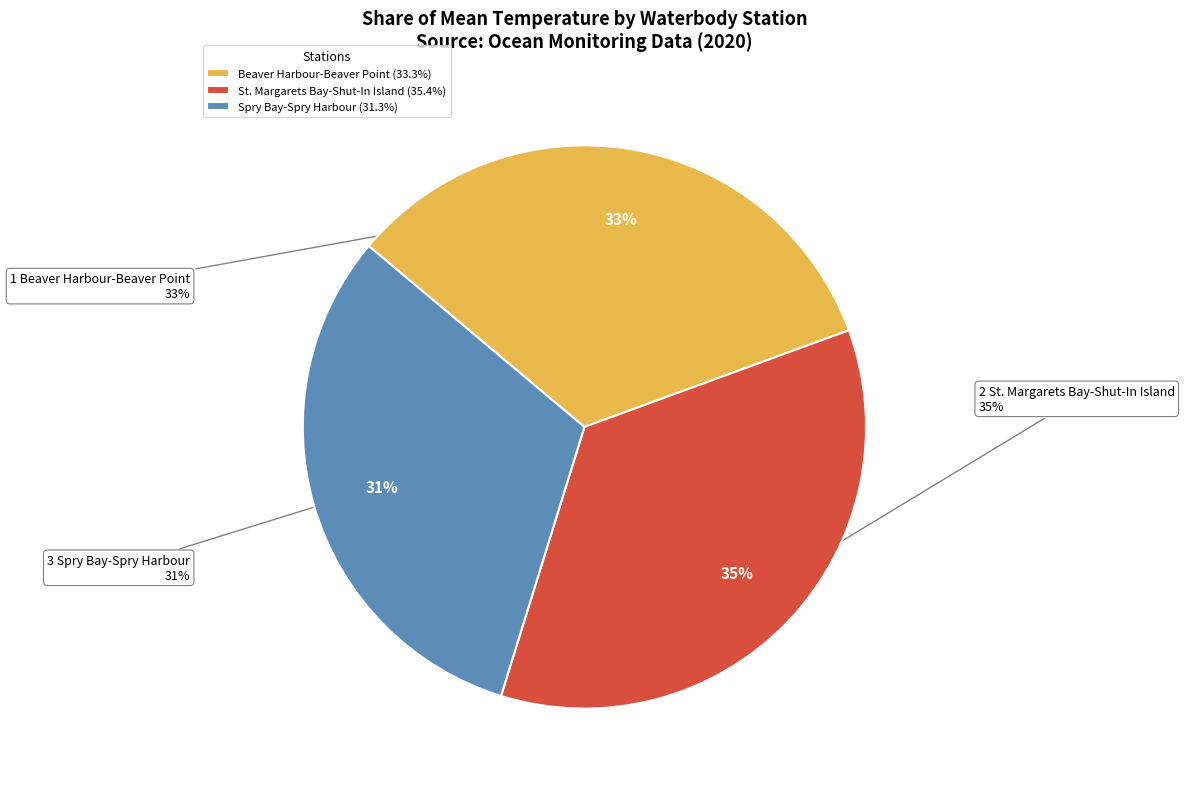

What percentage is NOT represented by Beaver Harbour-Beaver Point?

66.7%